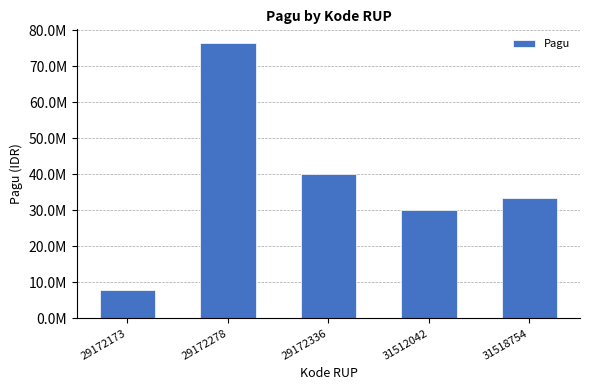

Approximately how many times larger is the value at 29172278 compared to 31512042?

2.5